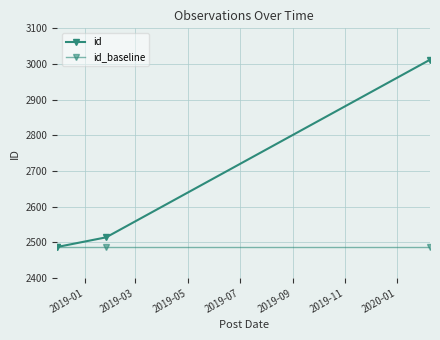

How many series are shown in this chart?

2